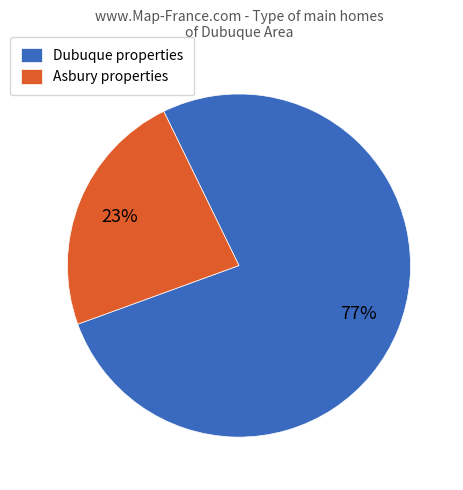

Which slice is the largest?

Dubuque